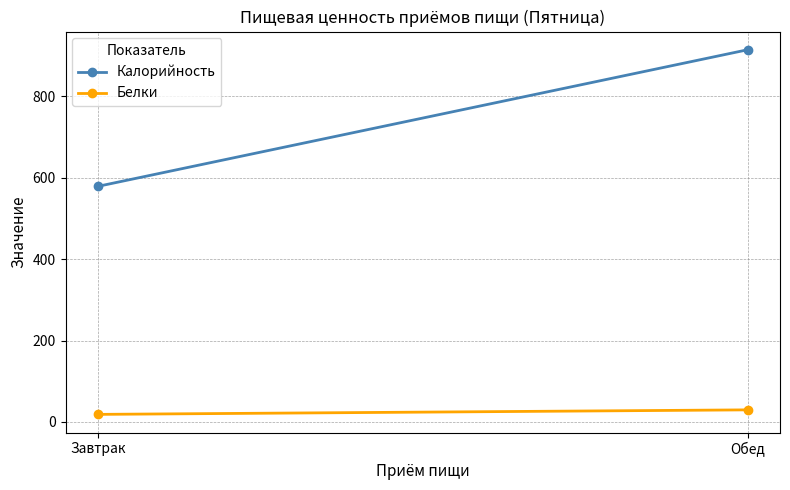

What are all the series names shown in the legend?

Калорийность, Белки